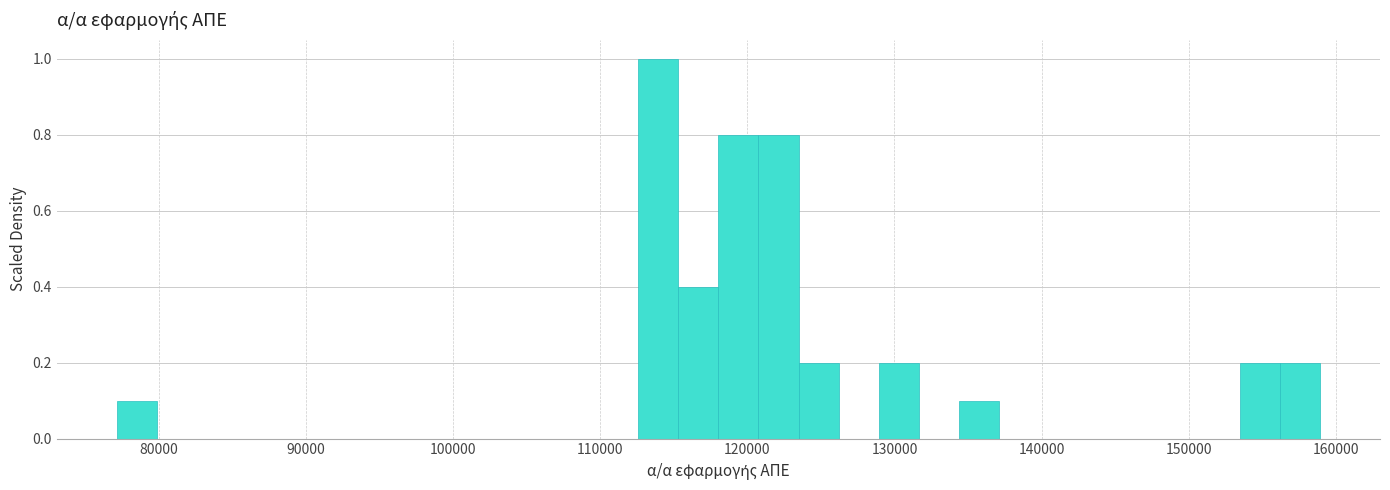

Around what value on the x-axis is the tallest bar? Give the approximate position of its centre, as read against the axis.

114000